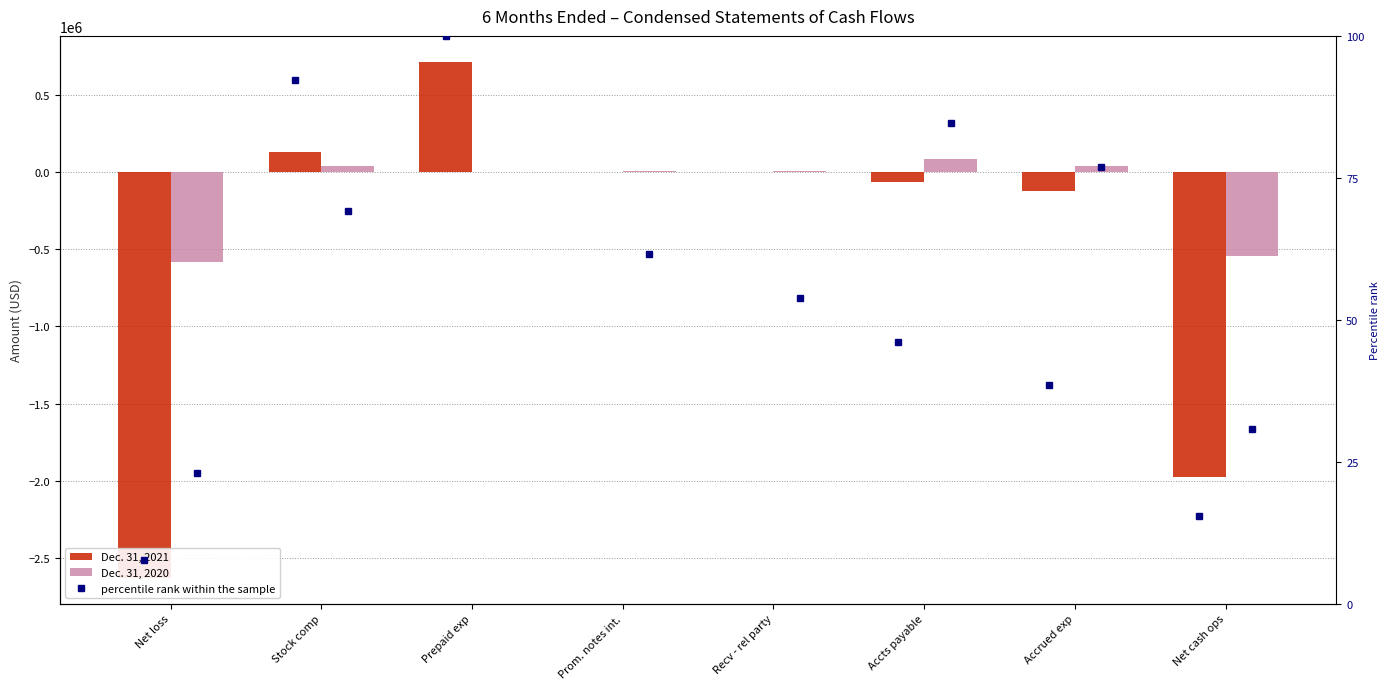

The value of Dec. 31, 2020 at Net loss is -584983. True or false?

True